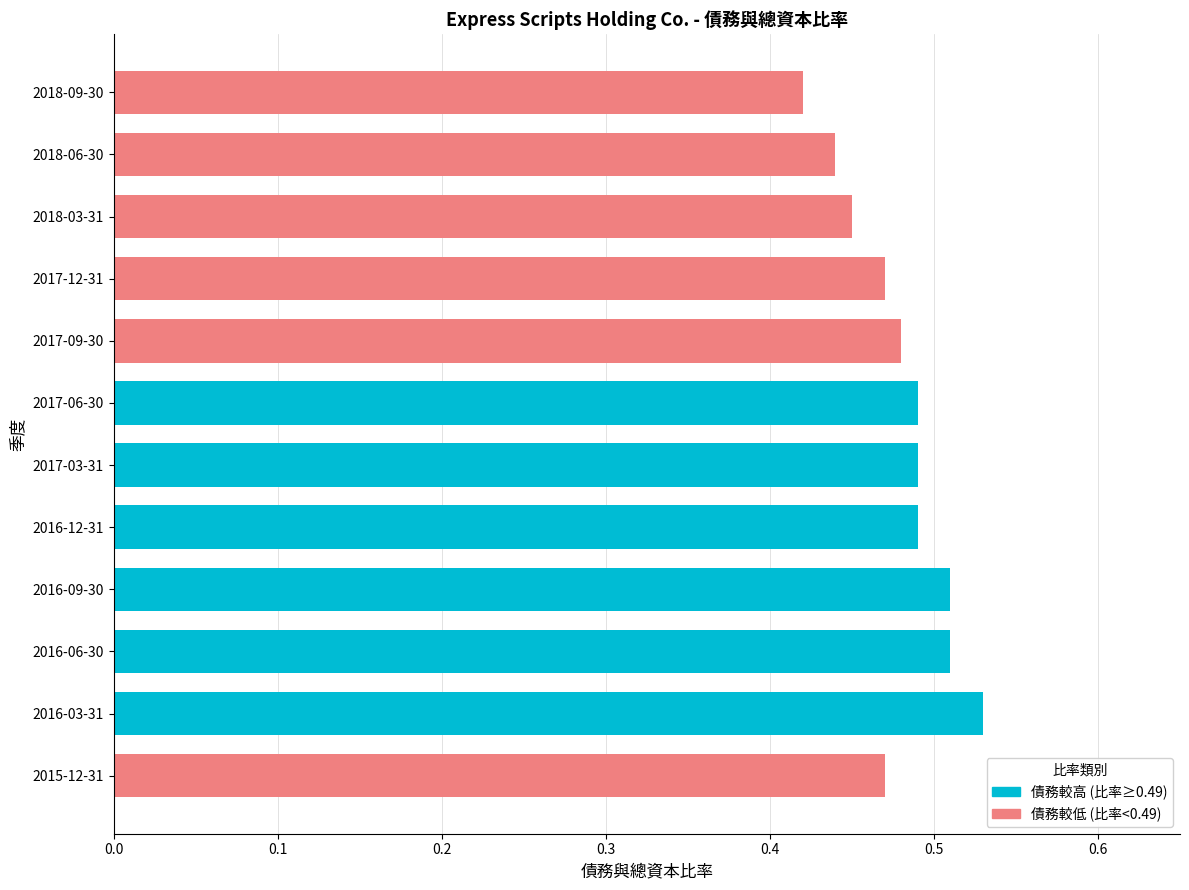

At which category does the chart reach its peak across all series?

2016-03-31